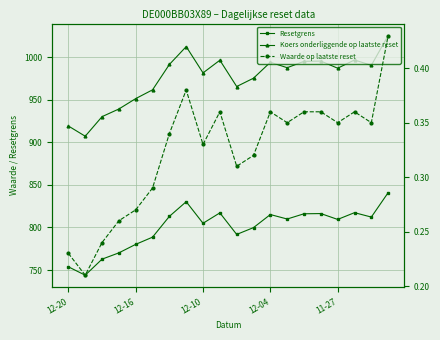

What is the minimum value shown in the chart?

0.2